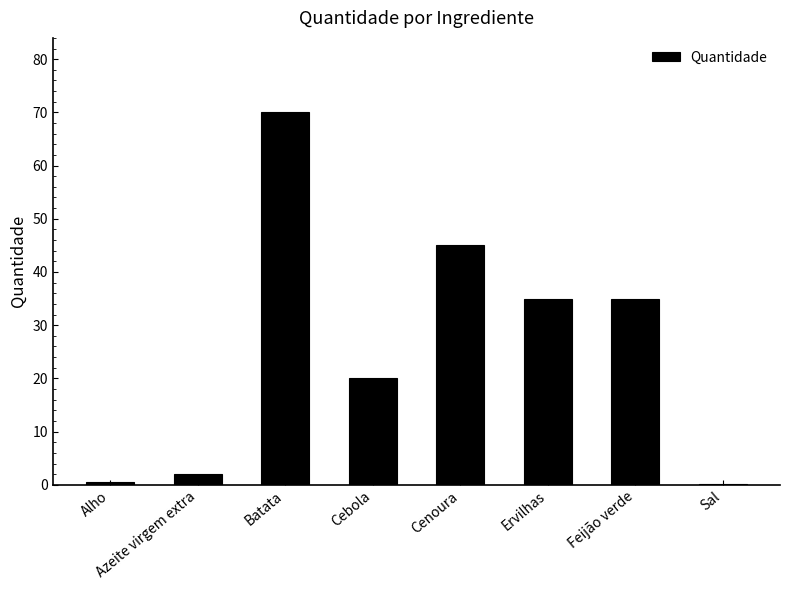

What is the average value?

26.0